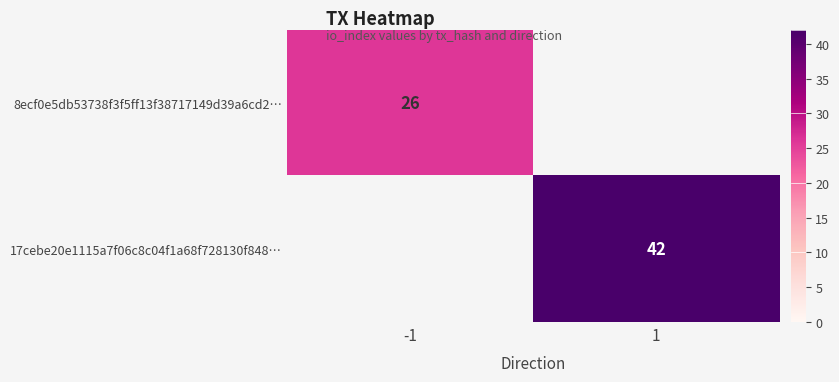

Is it true that 8ecf0e5db53738f3f5ff13f38717149d39a6cd2… equals 42 at -1?

False